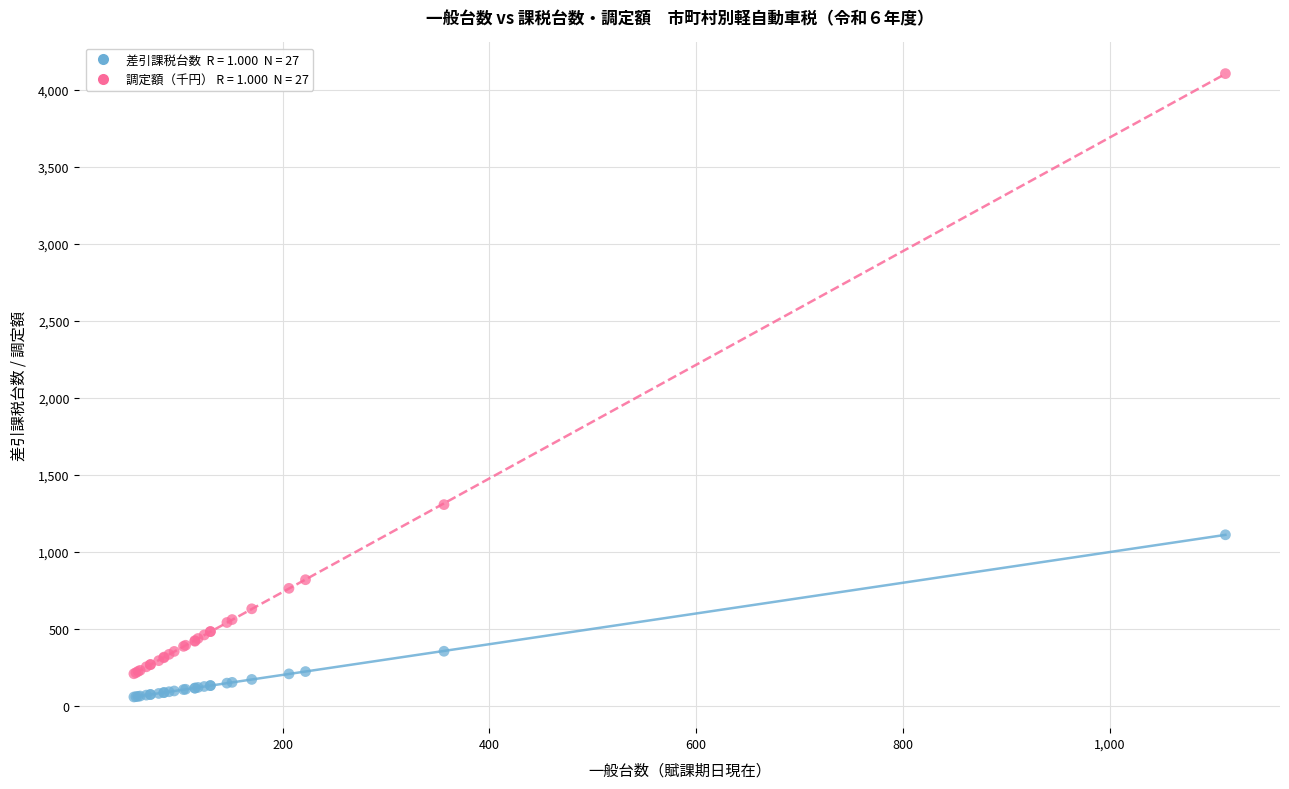

Across all series, what Y value is closest to 2081?

1306